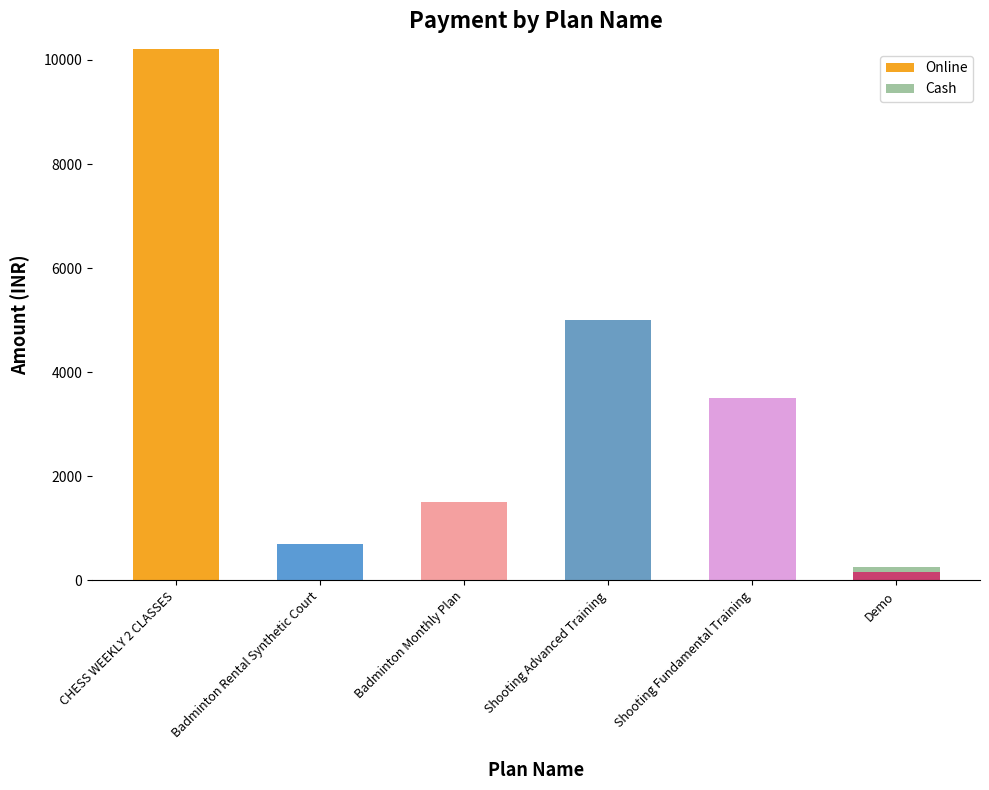

How many series are shown in this chart?

2